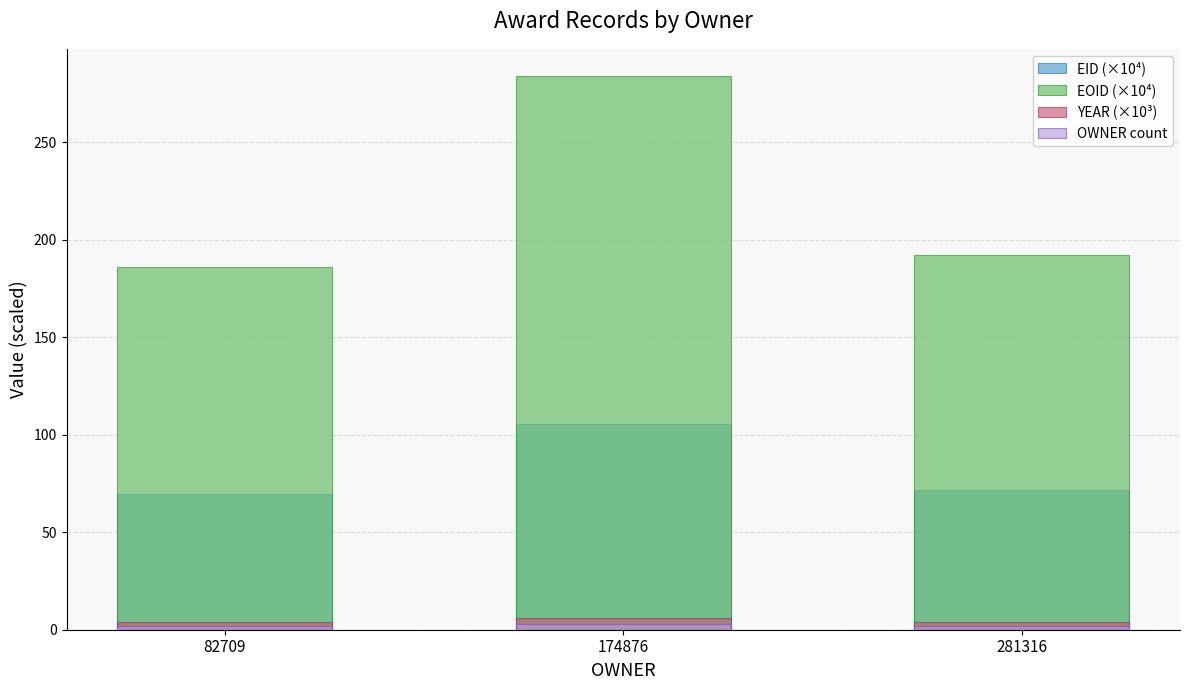

What is the difference between the highest and lowest values at 82709?

183.9